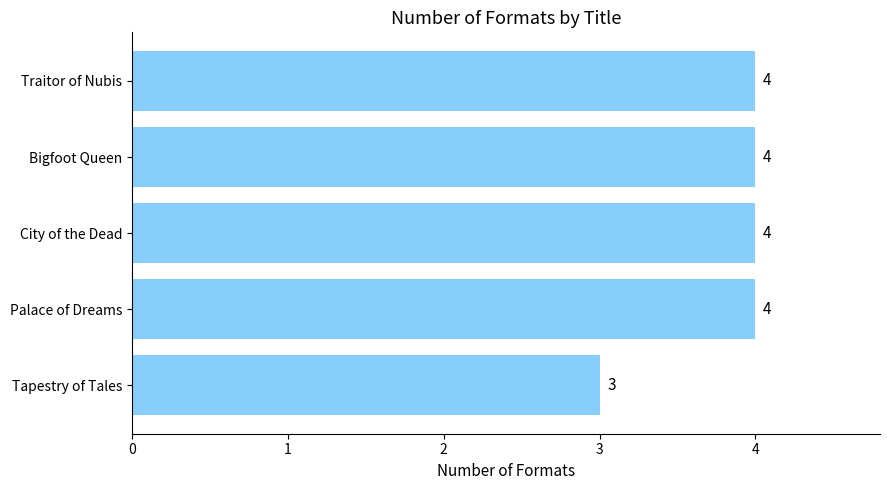

Reading bottom to top, extract all data points from this chart.

Tapestry of Tales=3	Palace of Dreams=4	City of the Dead=4	Bigfoot Queen=4	Traitor of Nubis=4